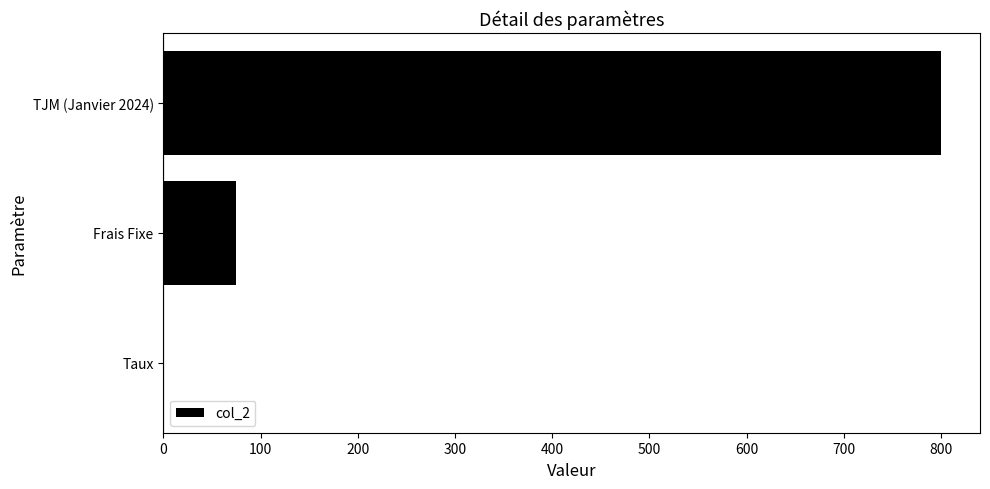

The chart shows a value of 1335.9 at TJM (Janvier 2024). True or false?

False